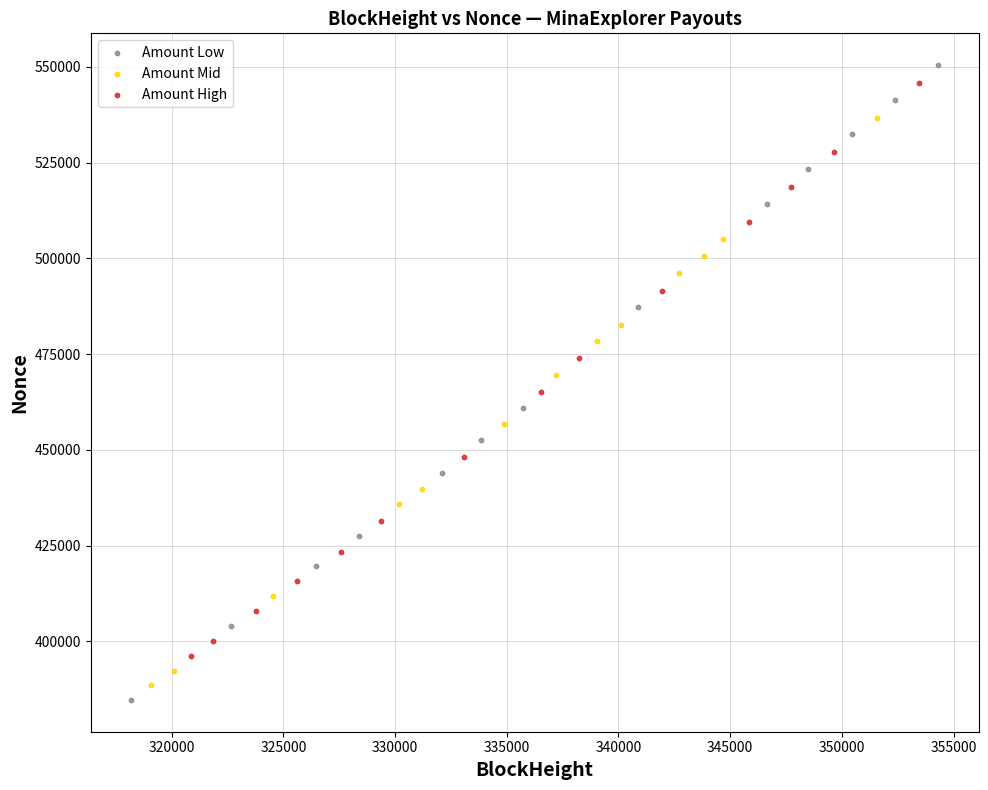

What are all the series names shown in the legend?

Amount Low, Amount Mid, Amount High